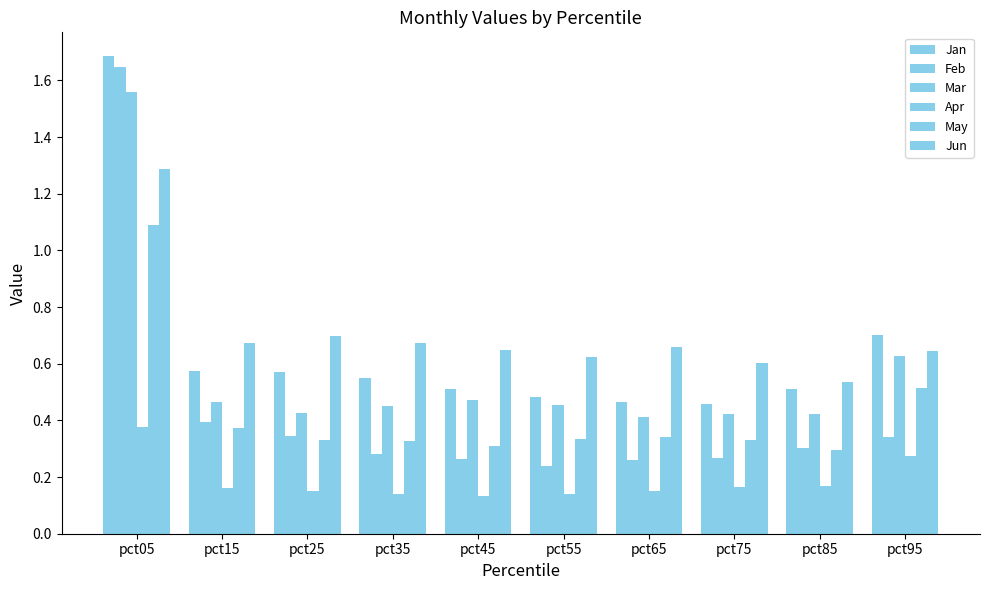

At which label is Mar closest to 0?

pct65